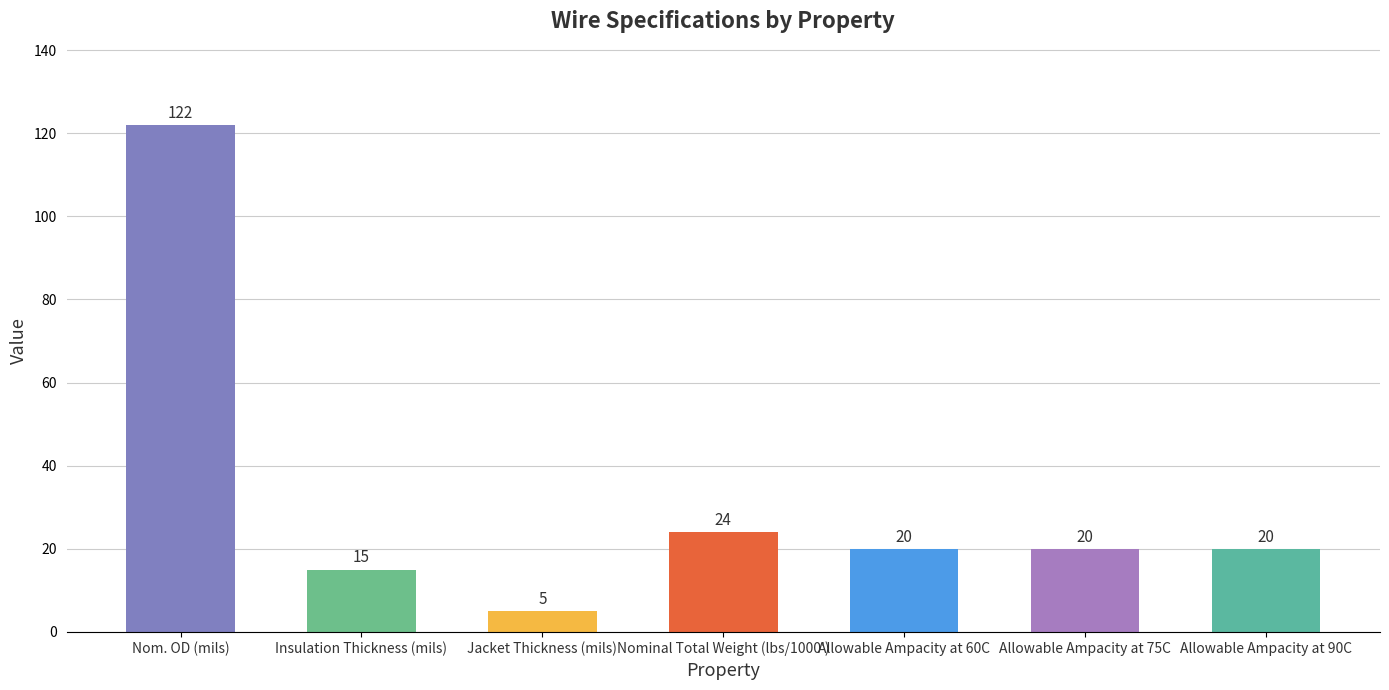

Which label corresponds to the smallest value in the chart?

Jacket Thickness (mils)